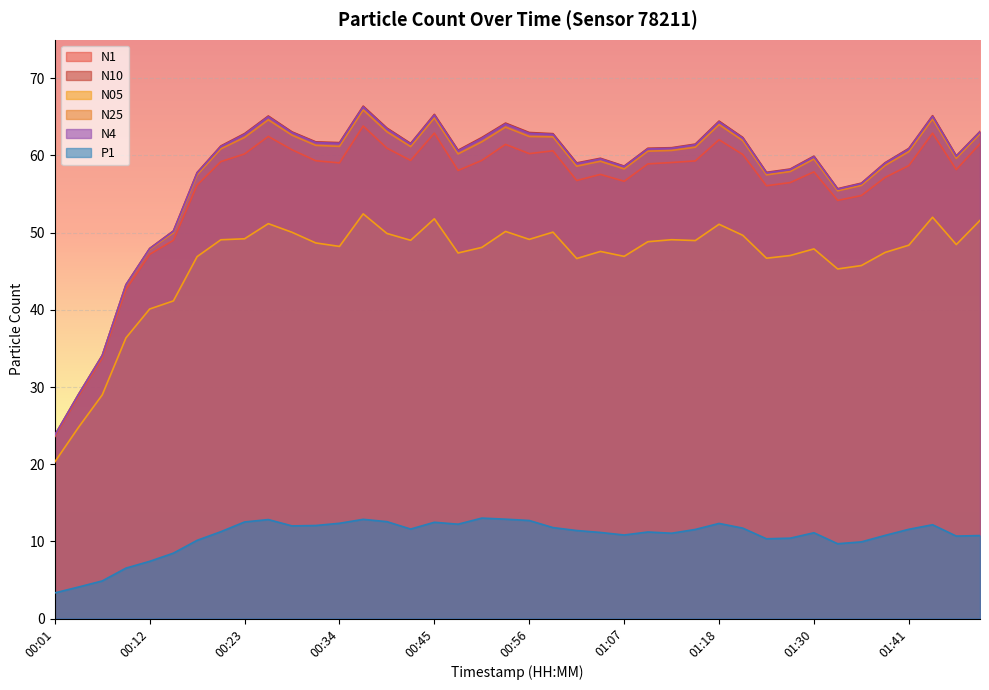

Which series has the largest total across all categories?

N10